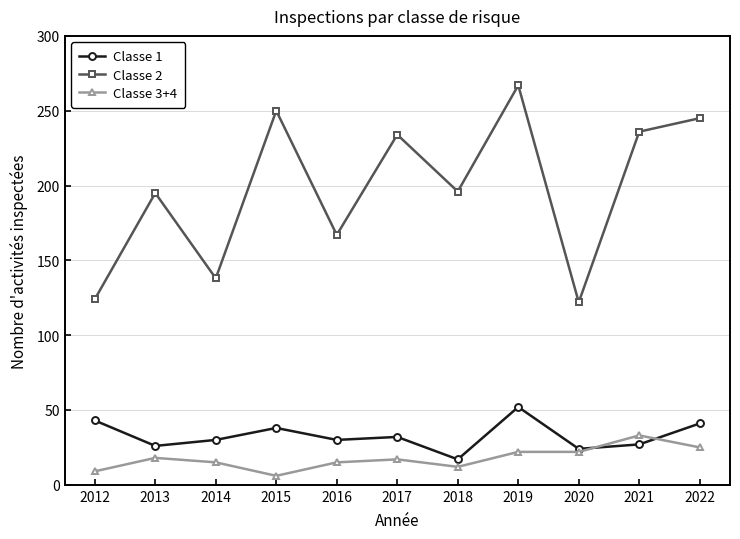

At how many categories does at least one series exceed 178?

7